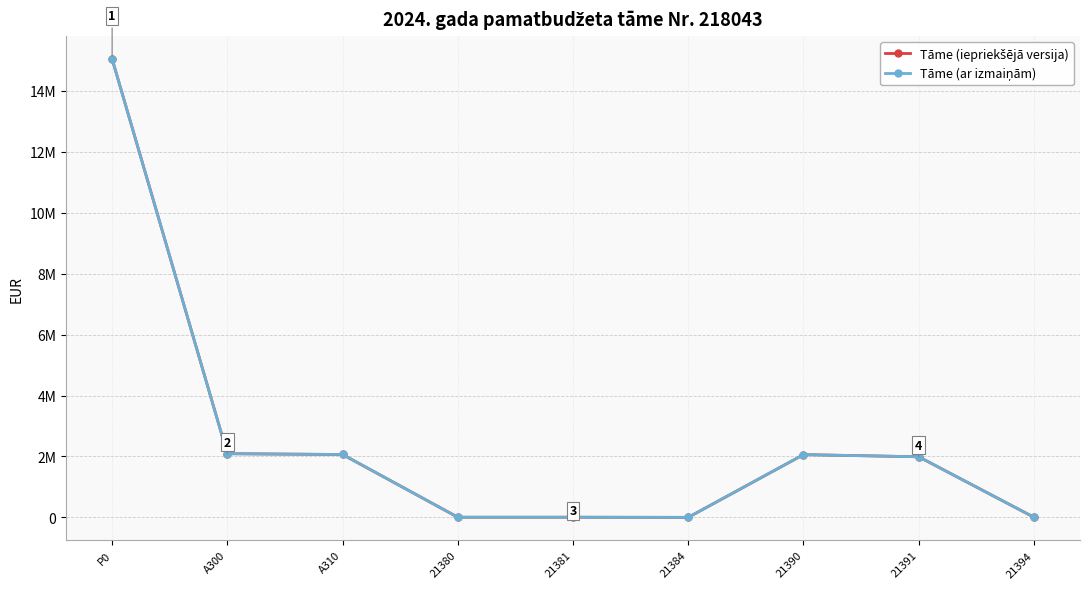

What is the total value across all series at P0?

30104910